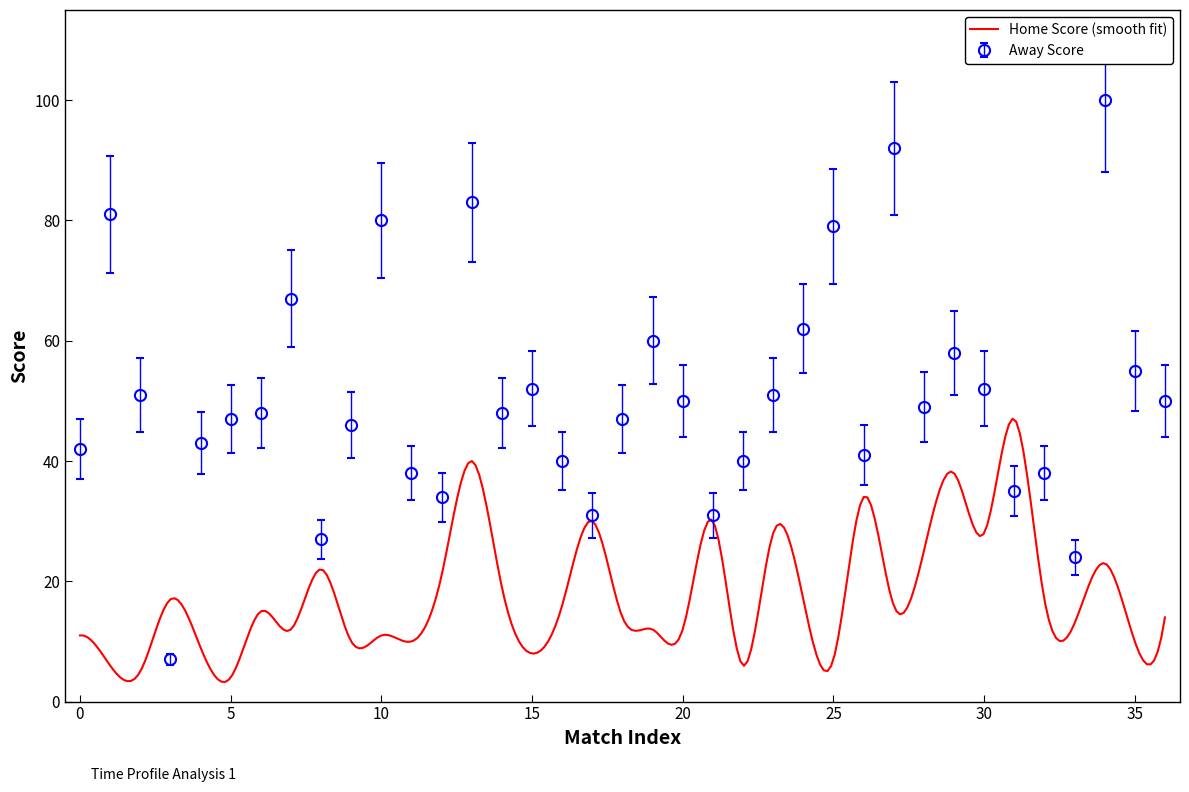

Is it true that Away Score equals 80 at 10?

True